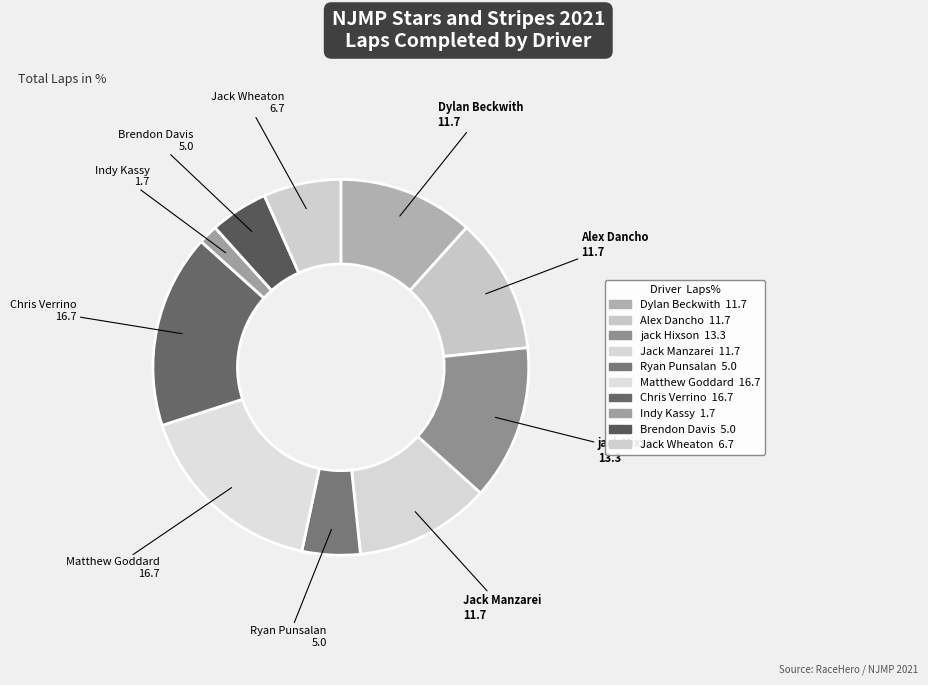

How many slices are in this pie chart?

10